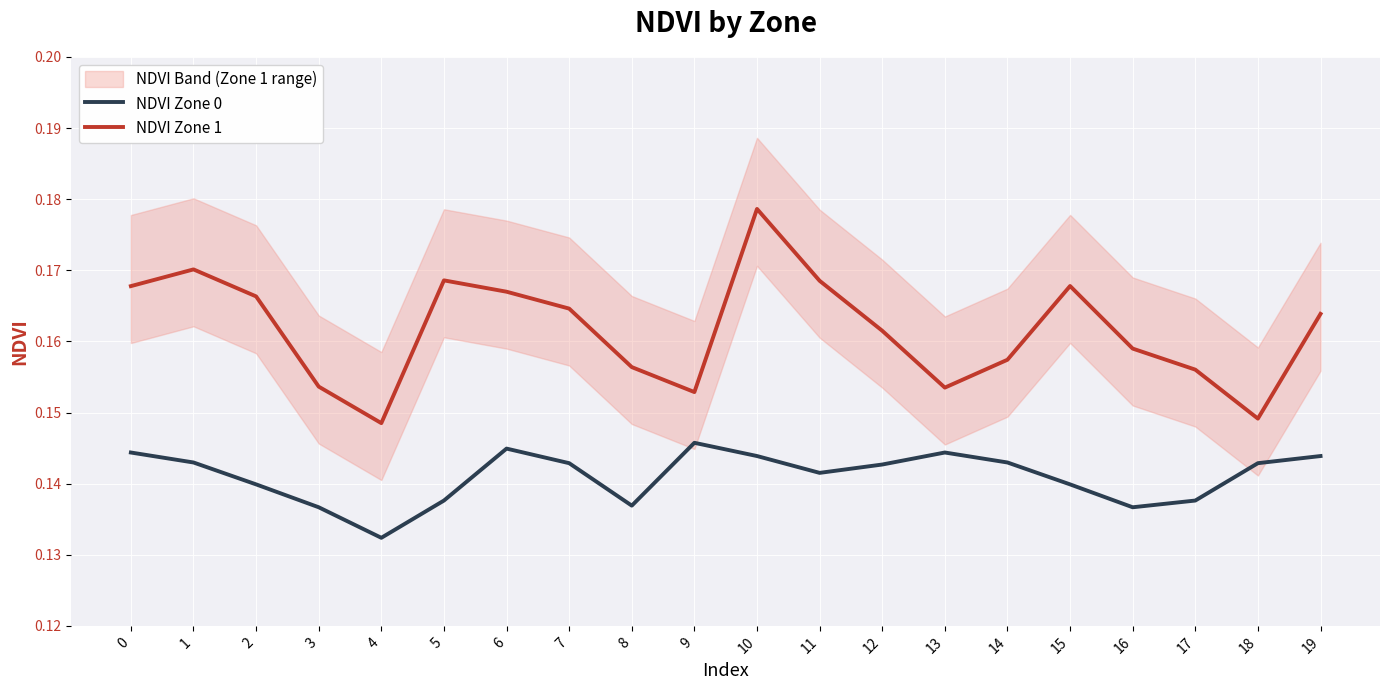

What is the value of the NDVI Zone 0 point at the 9th from the left?

0.1